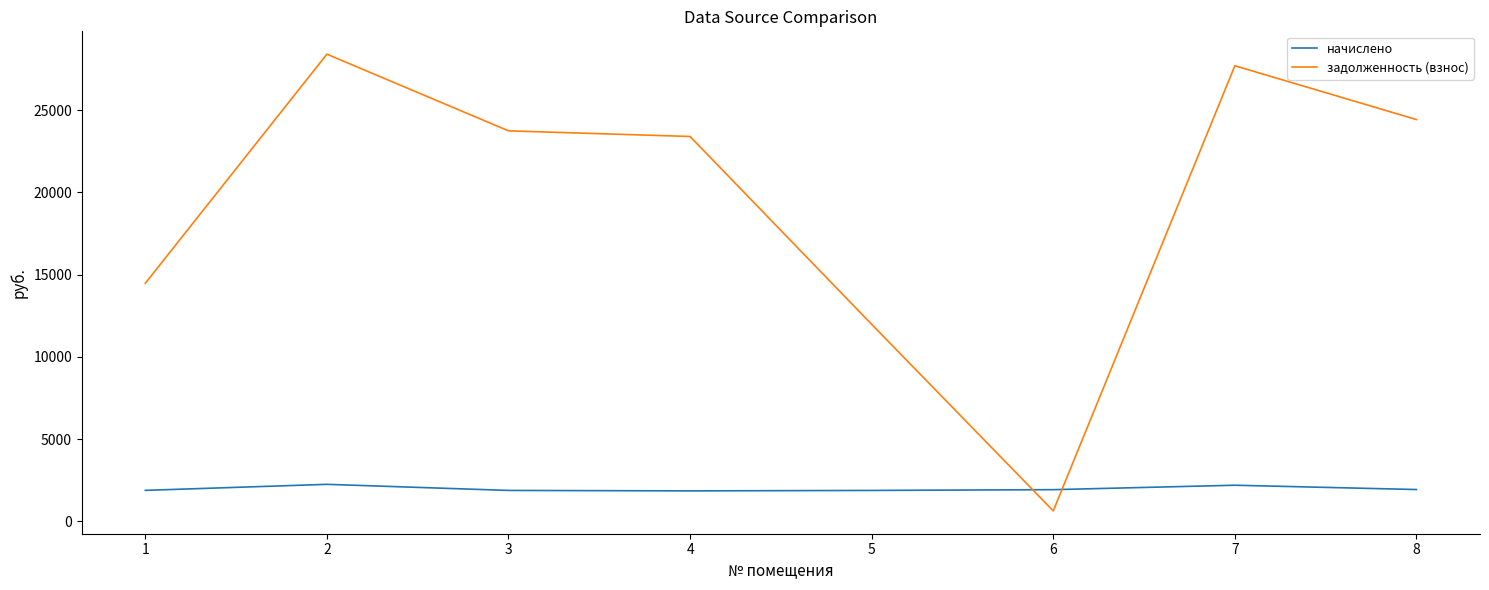

True or false: задолженность (взнос) has a value of 22715.4 at 1.

False